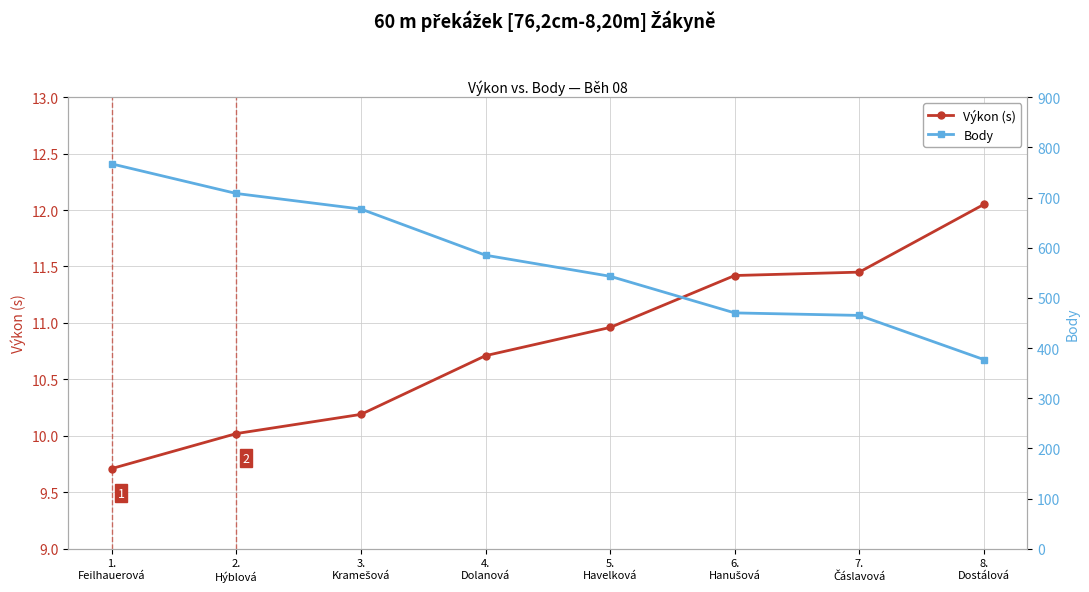

At 4.
Dolanová, list the series in order from smallest to largest.

Výkon (s), Body